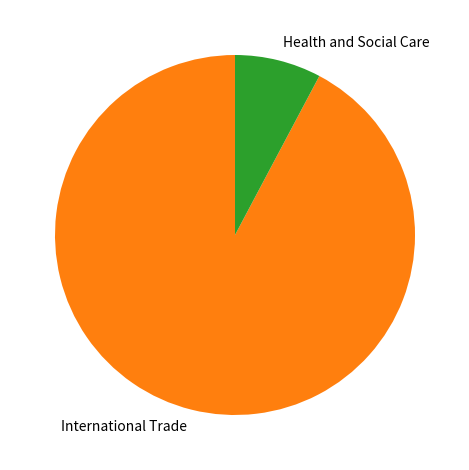

Which has a higher value, International Trade or Health and Social Care?

International Trade